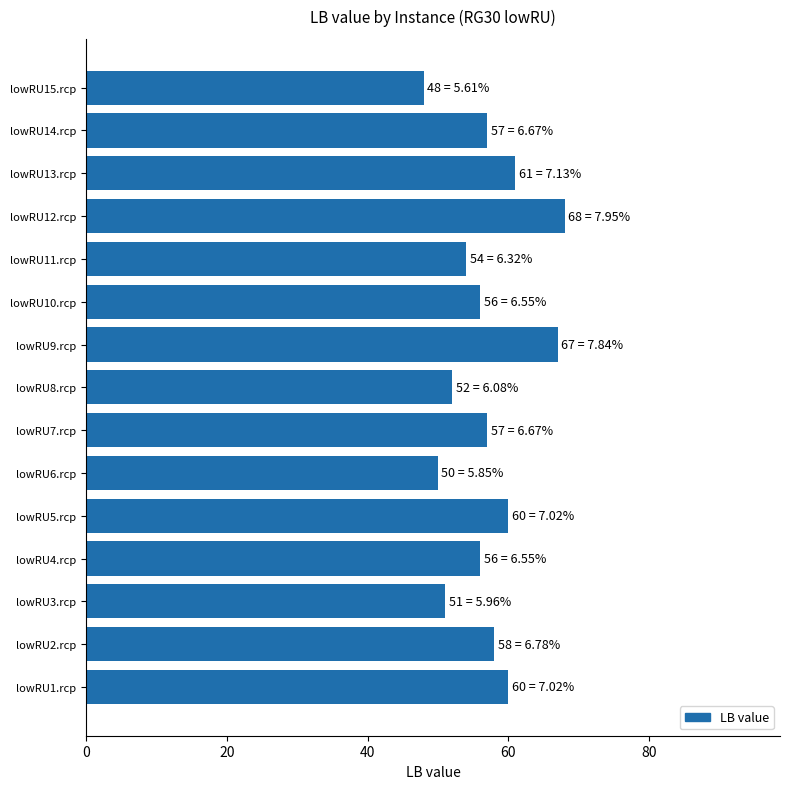

What is the sum of the values at lowRU14.rcp and lowRU7.rcp?

114